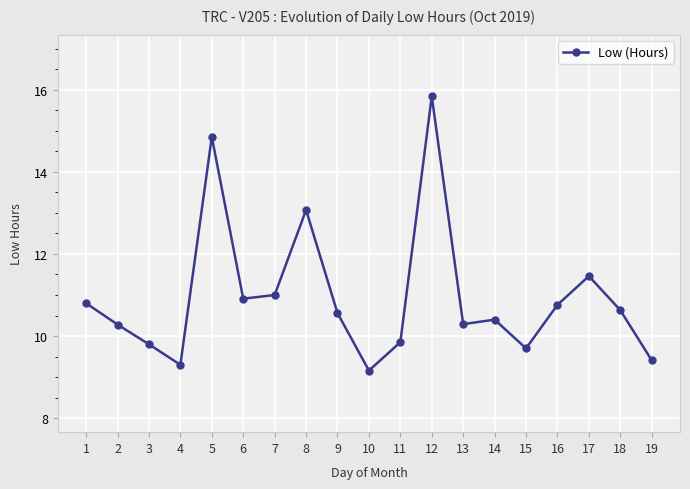

Which has a higher value, 14 or 6?

6